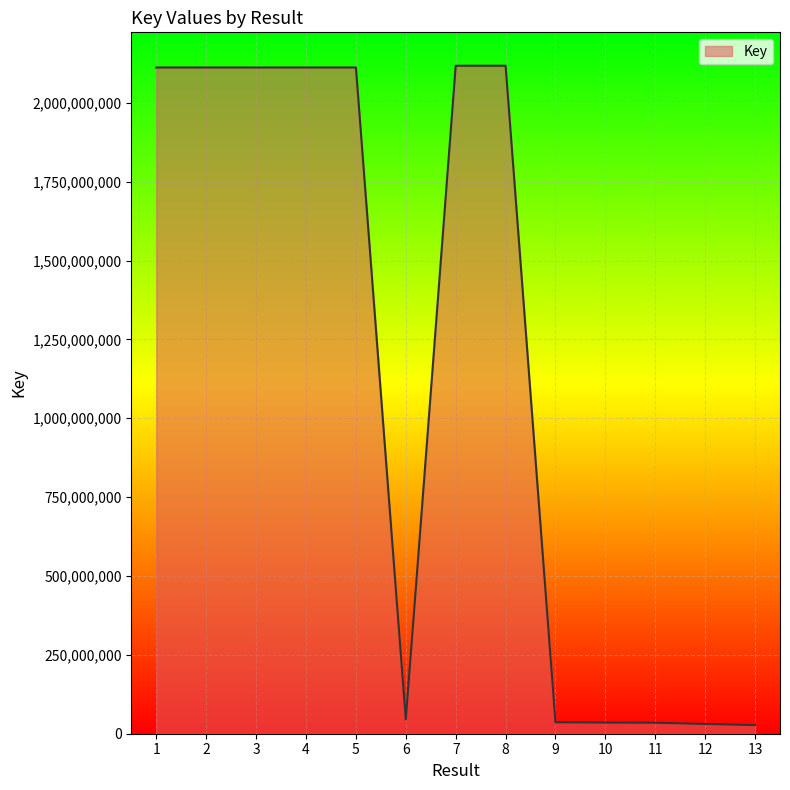

What is the greatest value displayed?

2117529294